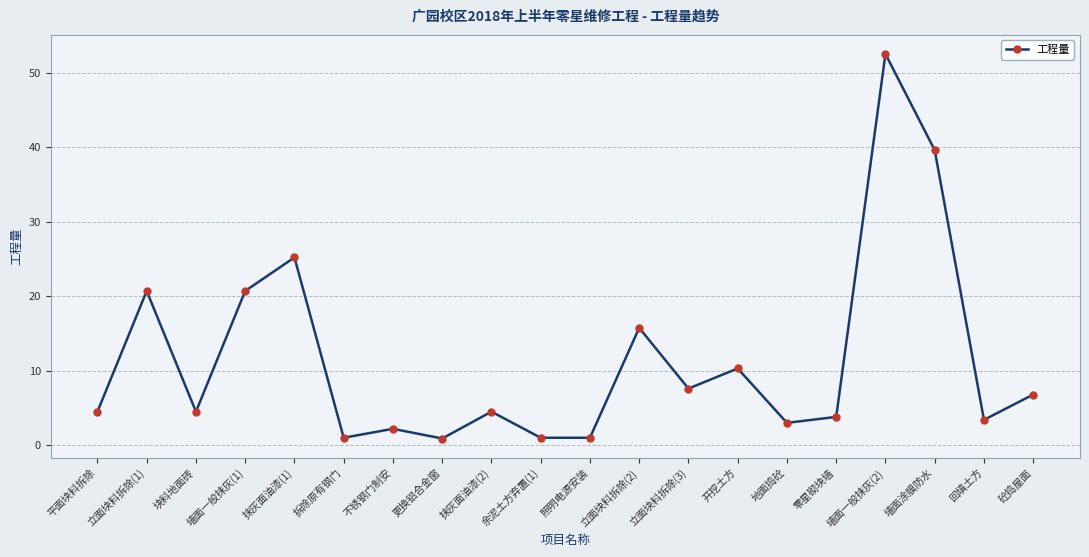

At which category does the data reach its first local valley?

块料地面砖